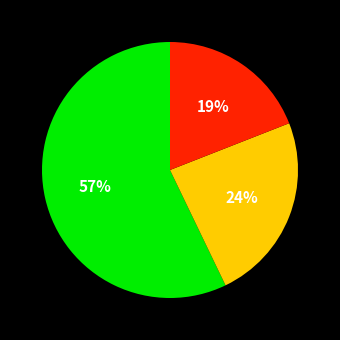

Count the number of slices in the pie.

3